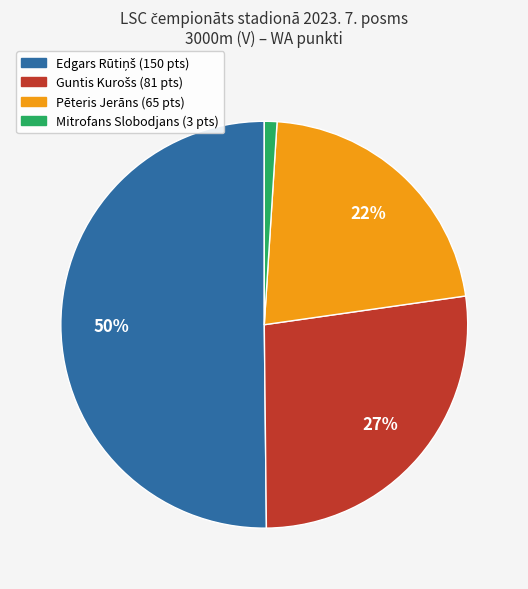

To the nearest percent, what is the average slice percentage?

25%